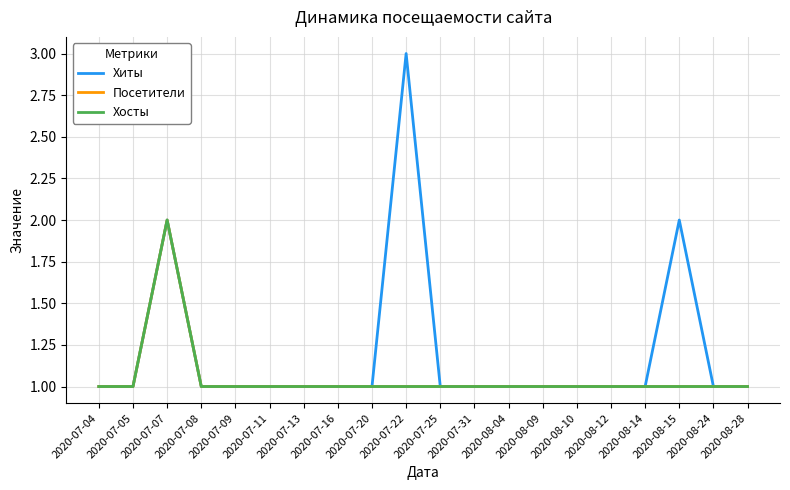

What is the highest value of the Хиты series?

3